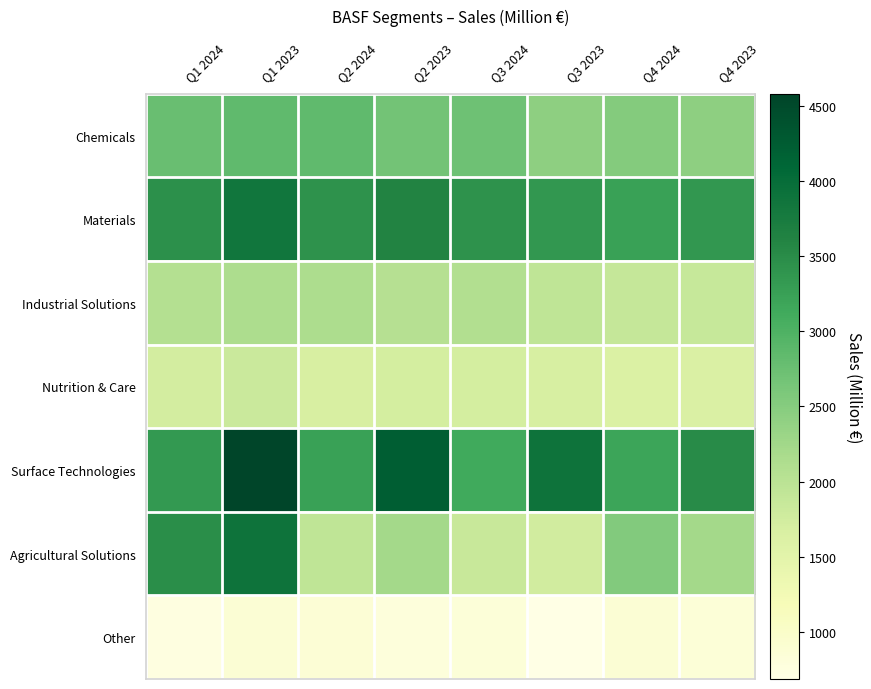

Rank the series at Q4 2024 from lowest to highest value.

Other, Nutrition & Care, Industrial Solutions, Chemicals, Agricultural Solutions, Surface Technologies, Materials